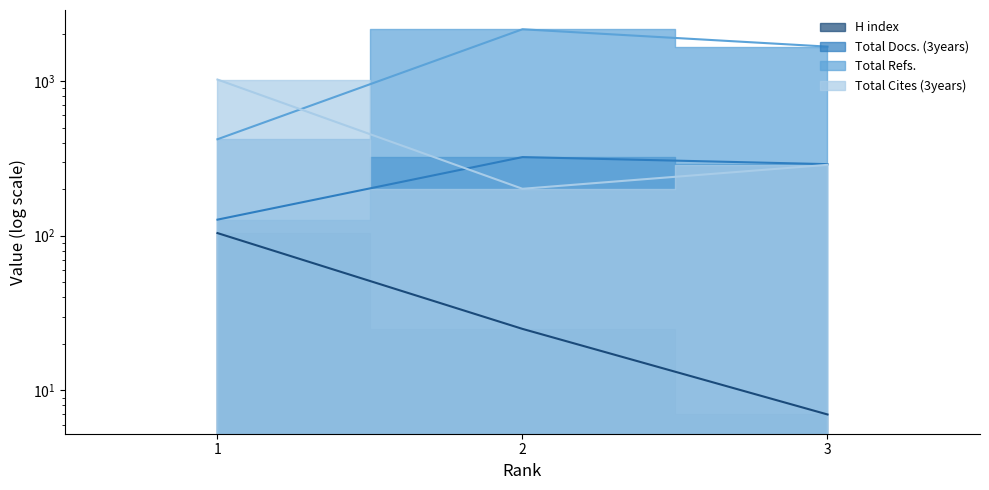

How many values in the Total Cites (3years) series are below 287?

1